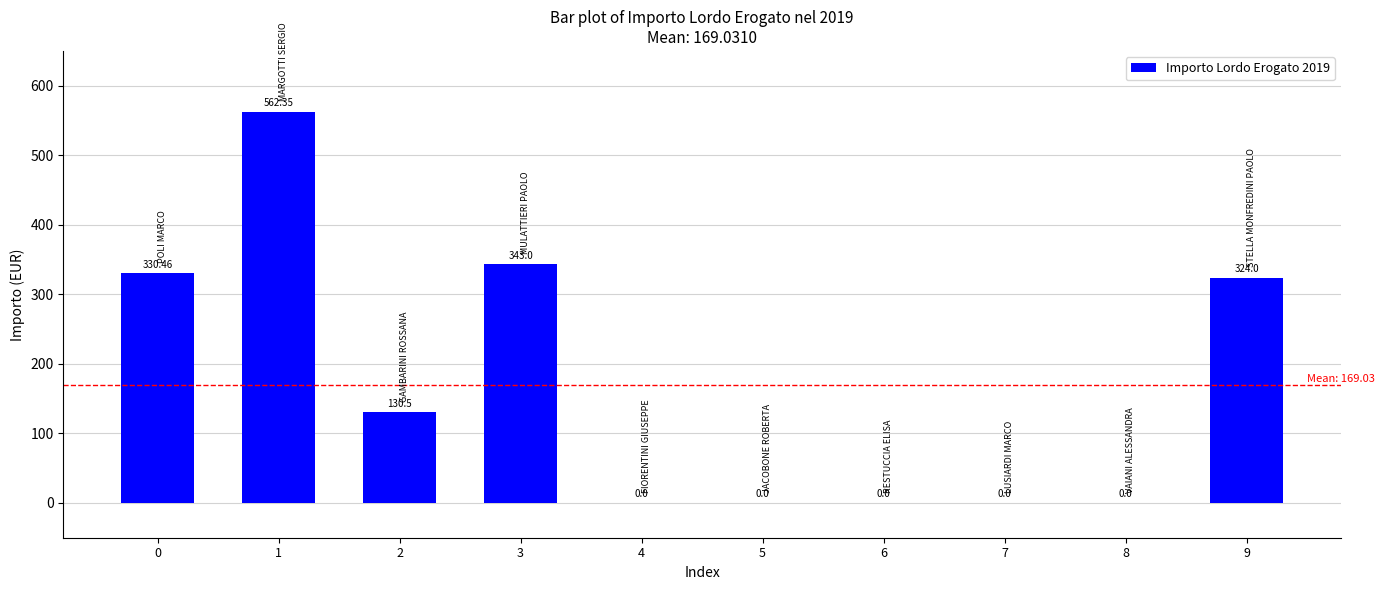

What is the change in value from 0 to 4?

-330.5